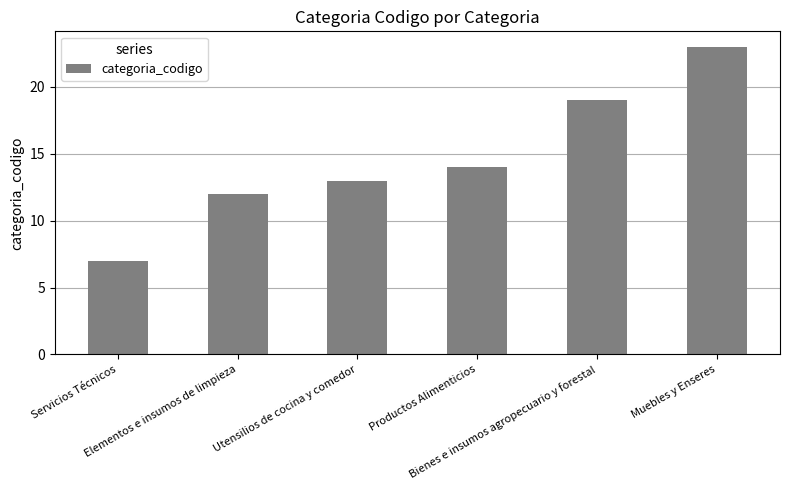

How many values are below 14?

3